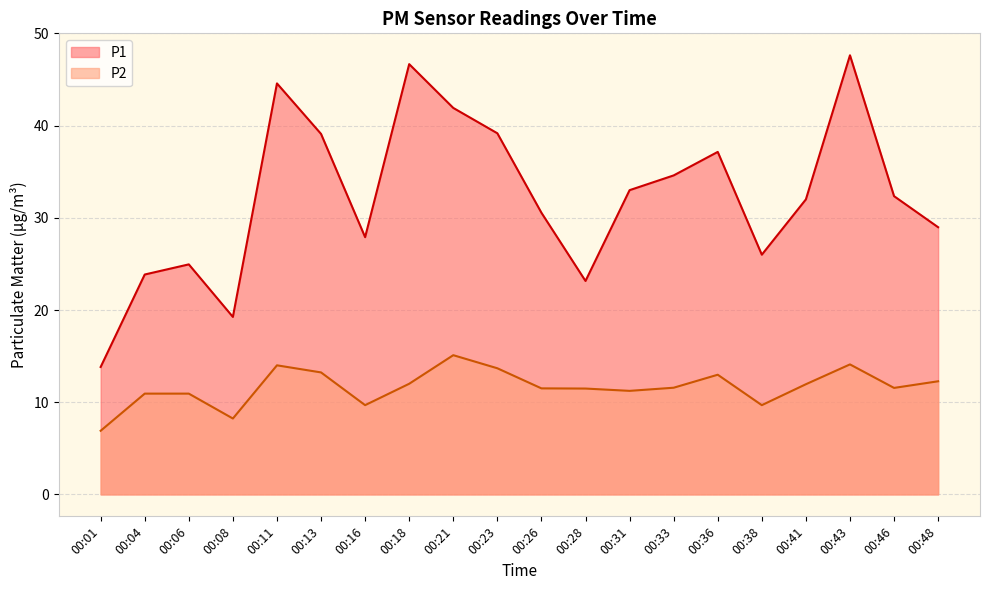

How many interior local peaks does the P2 series have?

4